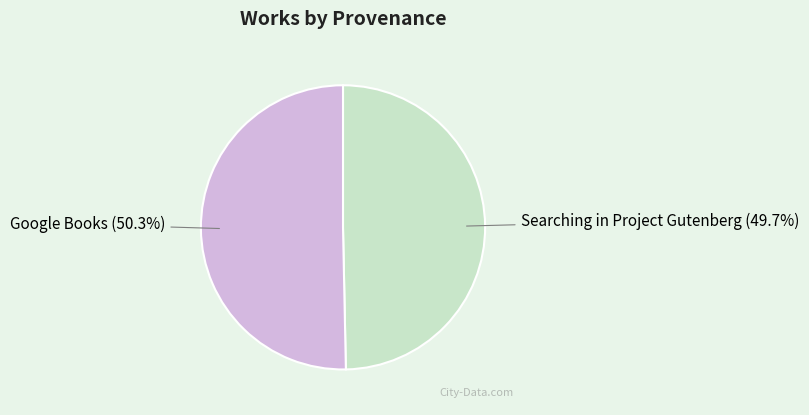

What is the total percentage of Google Books and Searching in Project Gutenberg?

100.0%